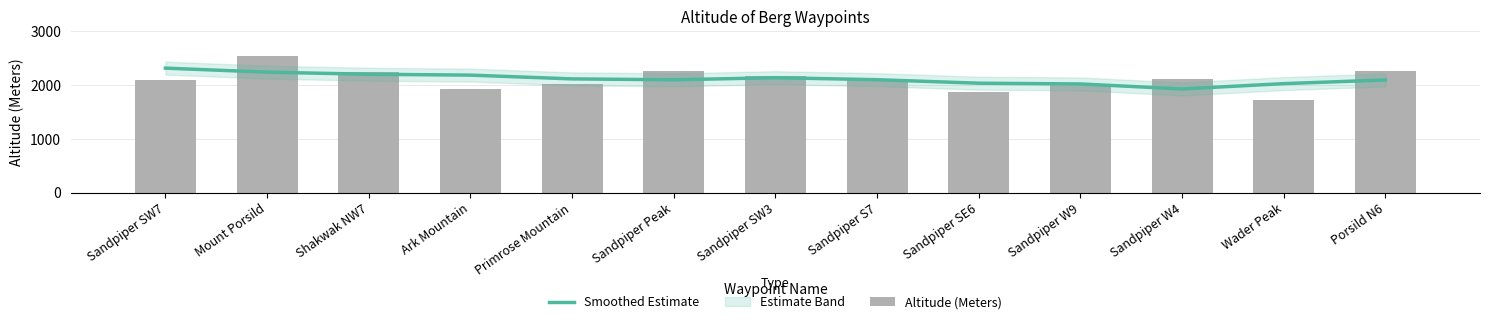

The value of Smoothed Estimate at Porsild N6 is 2095. True or false?

True